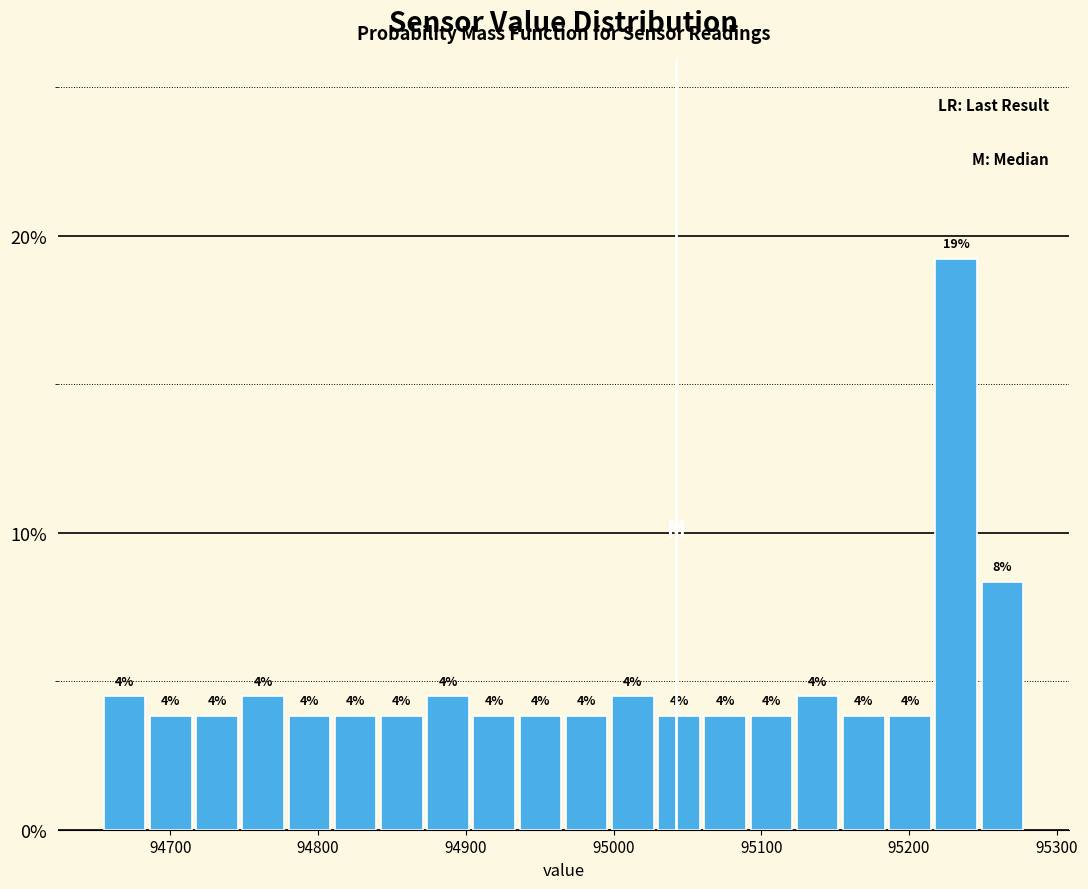

Read against the x-axis, roughly where is the centre of the tallest bar?

95230